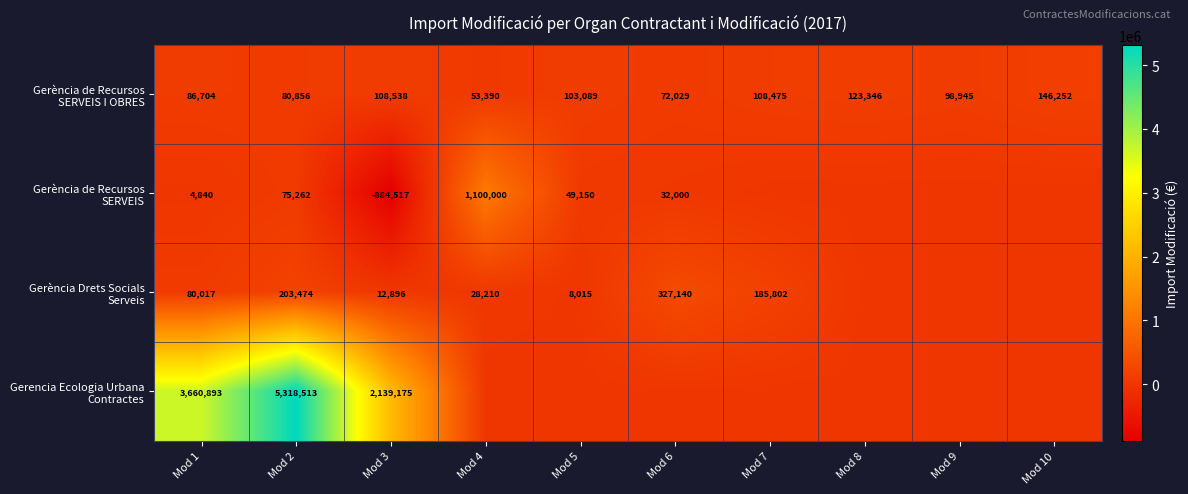

What is the total value across all series at Mod 3?

1376092